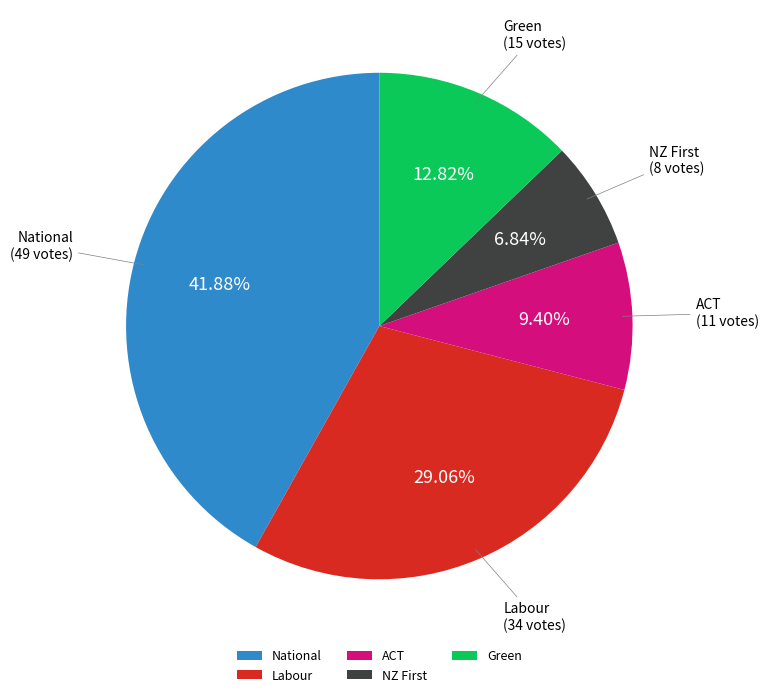

To the nearest percent, what is the difference between the largest and smallest slice percentages?

35%